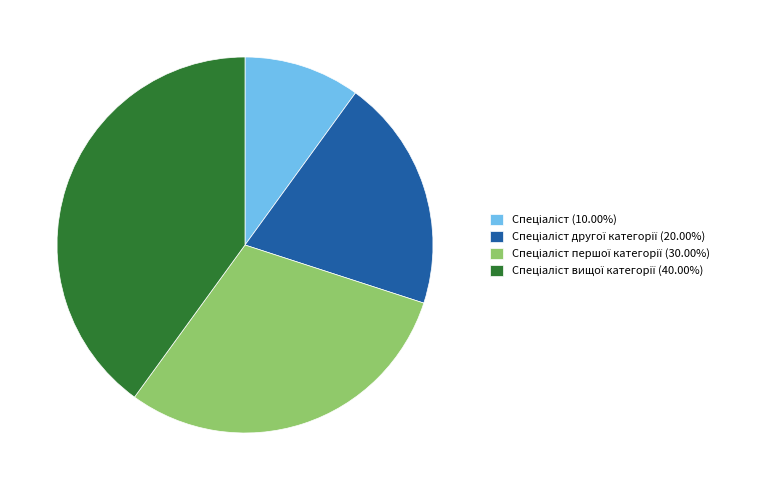

Is there any slice that represents more than half of the pie?

No